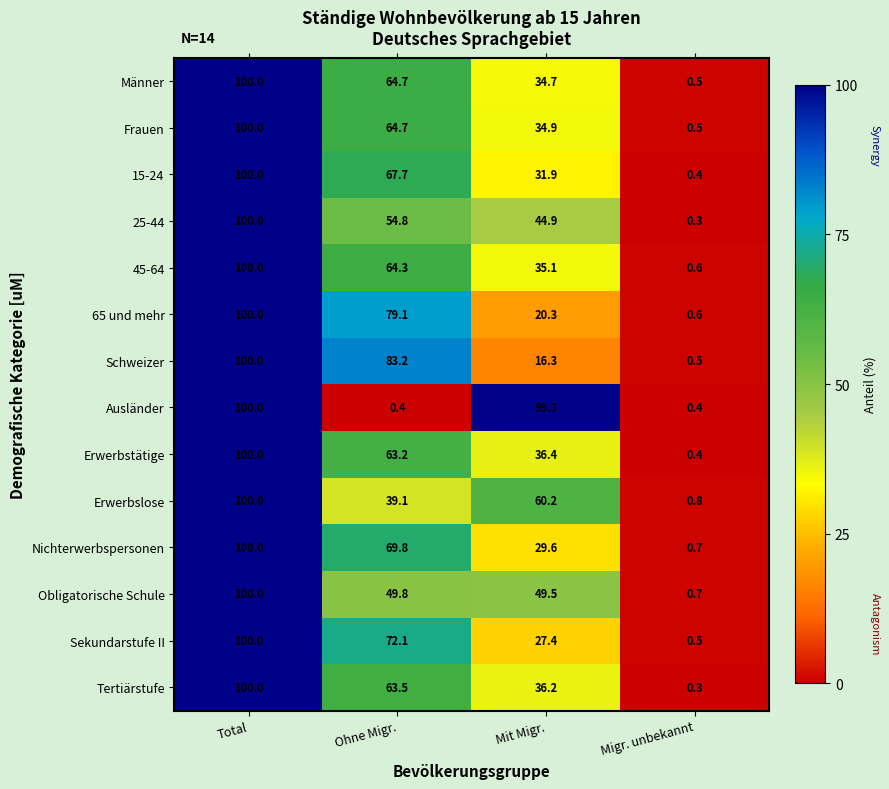

The value of Frauen at Mit Migr. is 34.9. True or false?

True